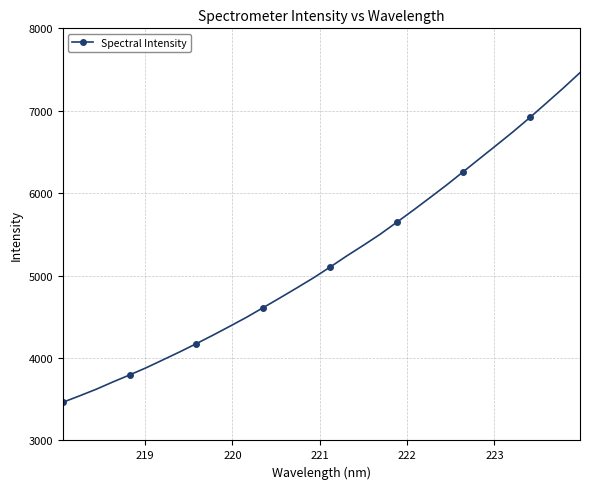

What is the maximum value shown in the chart?

7462.3